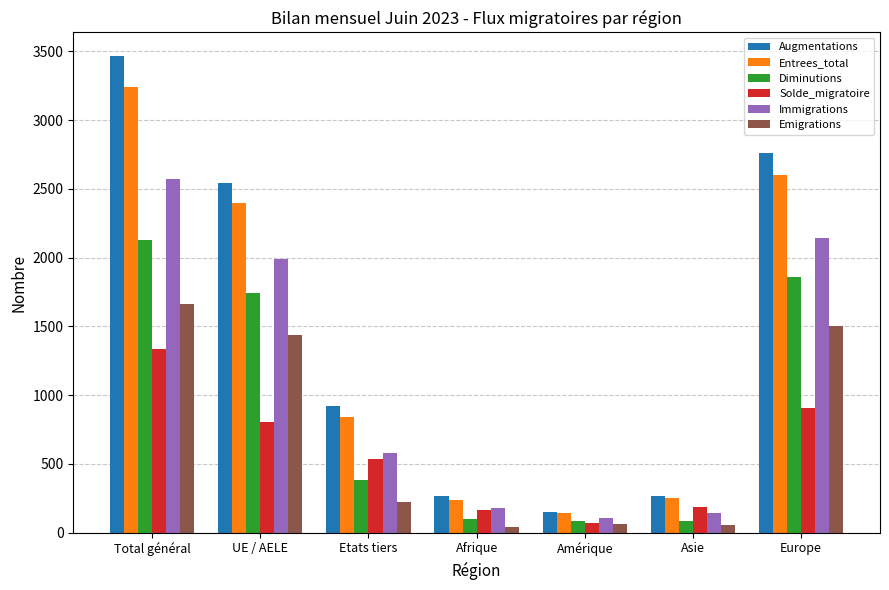

What is the highest value of the Entrees_total series?

3243